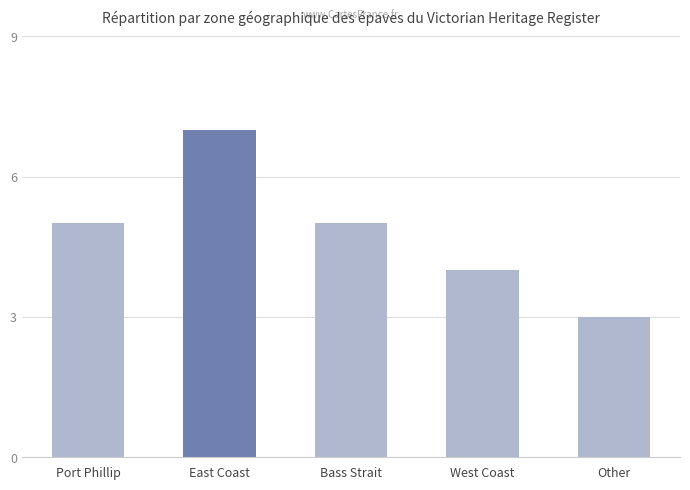

Reading right to left, transcribe all the data shown in this chart.

3	4	5	7	5